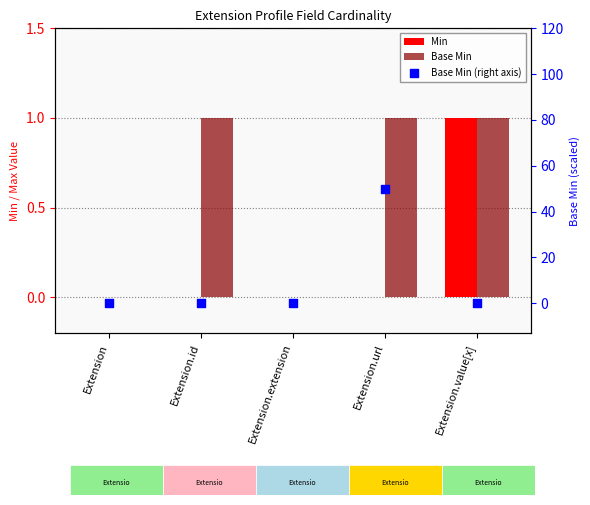

Which series has the largest Y range (max minus min)?

Base Min (right axis)